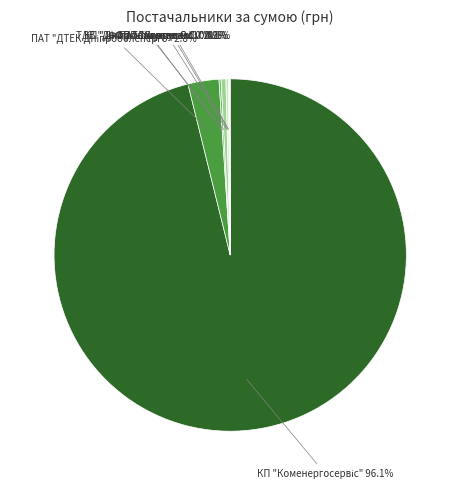

Is there a majority slice in this chart?

Yes